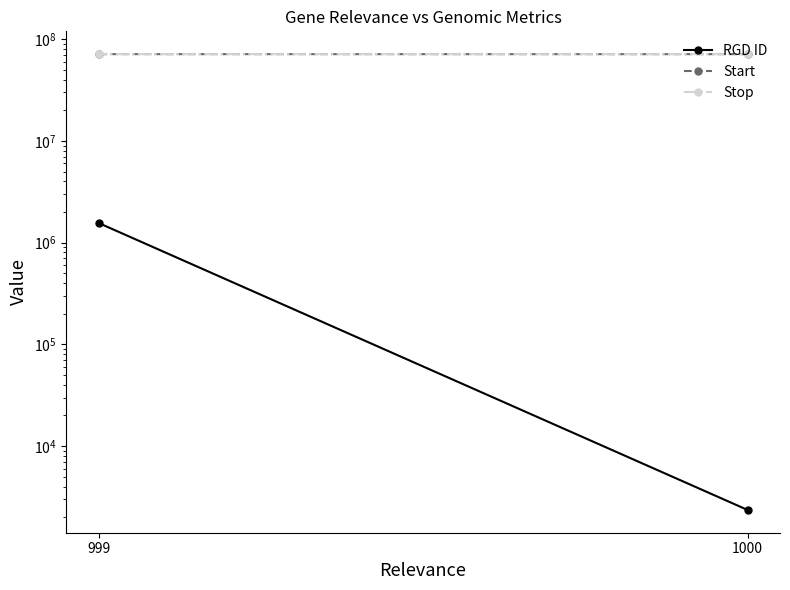

How many data points does each series have?

2